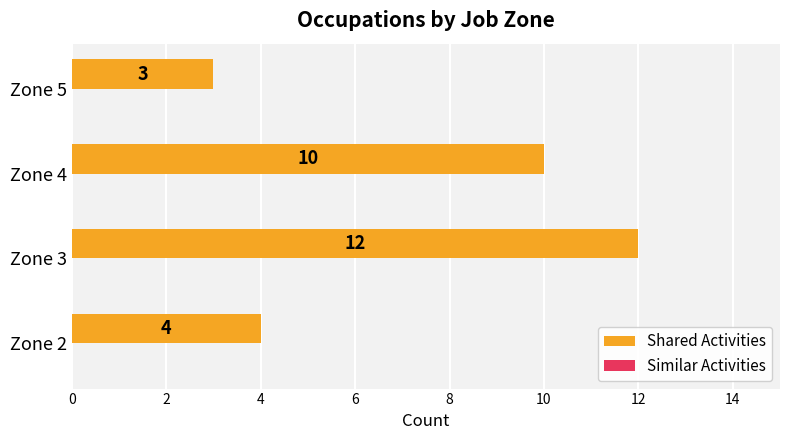

Read the value at Zone 3.

12